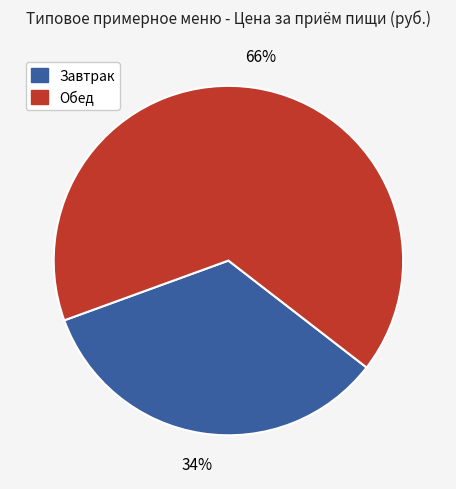

Is Завтрак the majority of the pie?

No